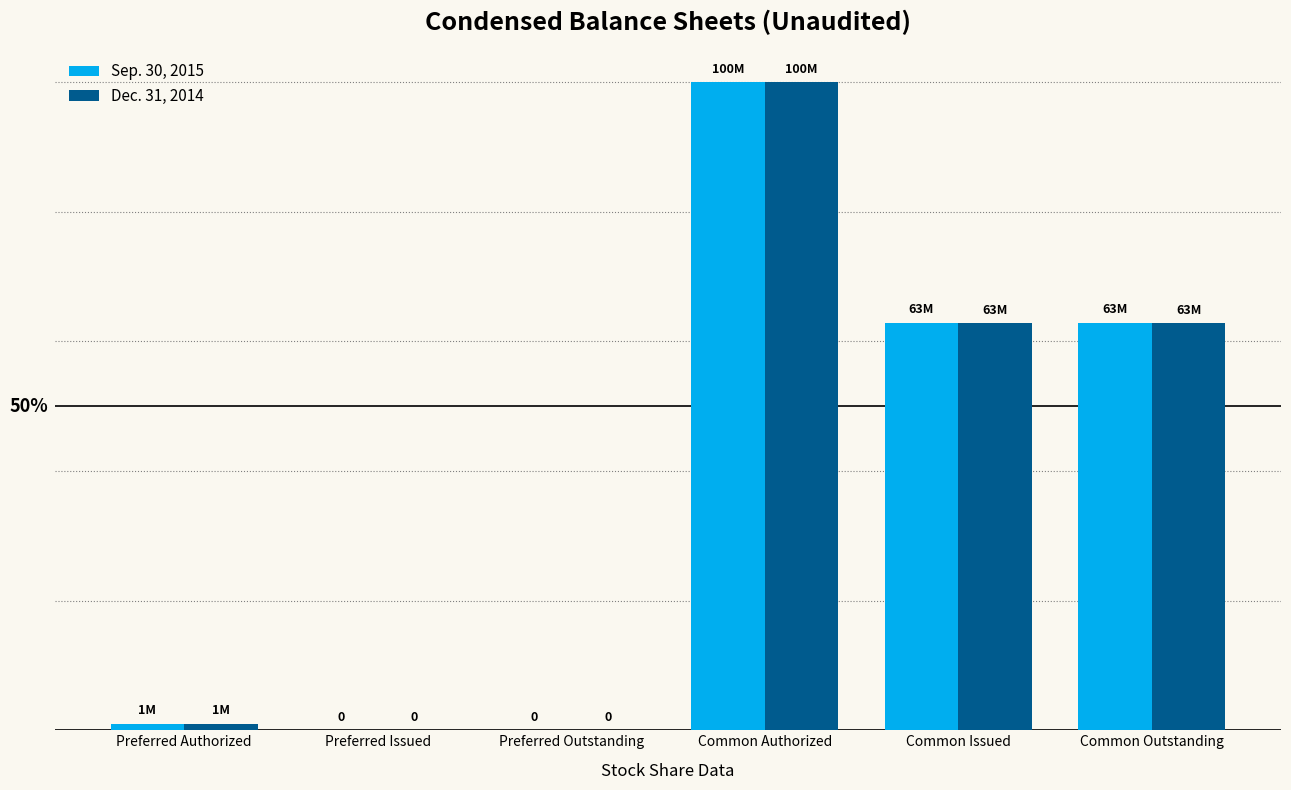

Reading left to right, transcribe all the data shown in this chart.

Sep. 30, 2015: 1000000	0	0	100000000	62891548	62891548
Dec. 31, 2014: 1000000	0	0	100000000	62821781	62821781